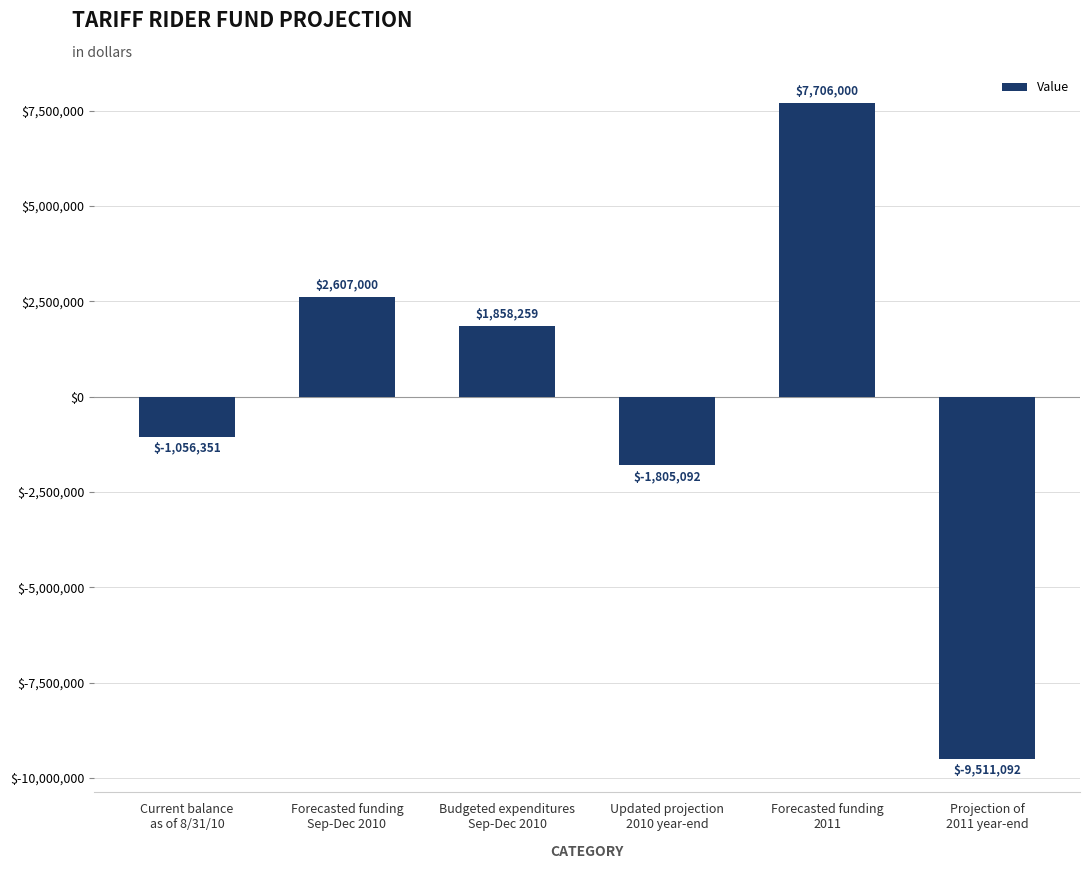

At which category does the chart reach its peak across all series?

Forecasted funding
2011